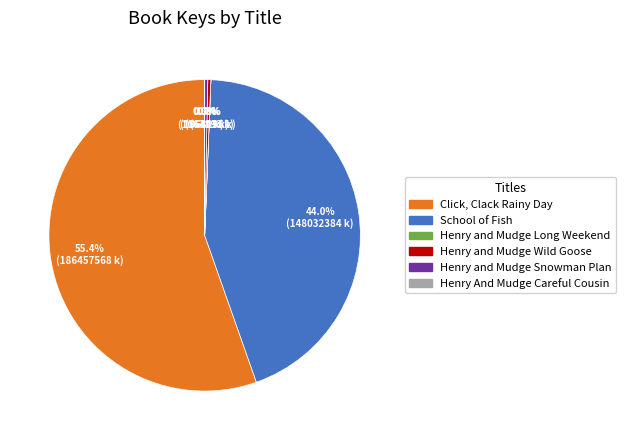

Is there a majority slice in this chart?

Yes